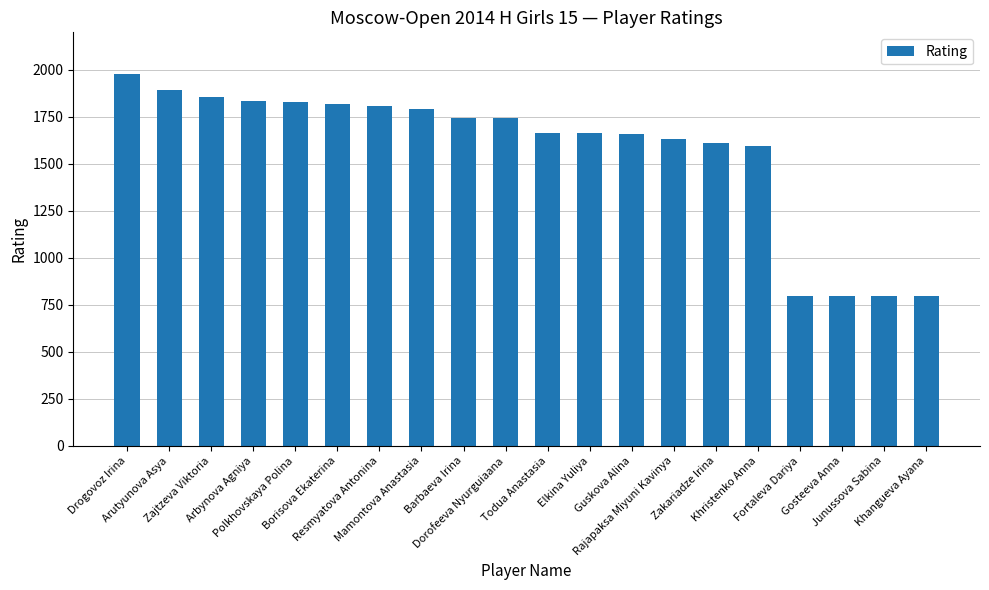

What is the difference between the maximum and minimum values?

1181